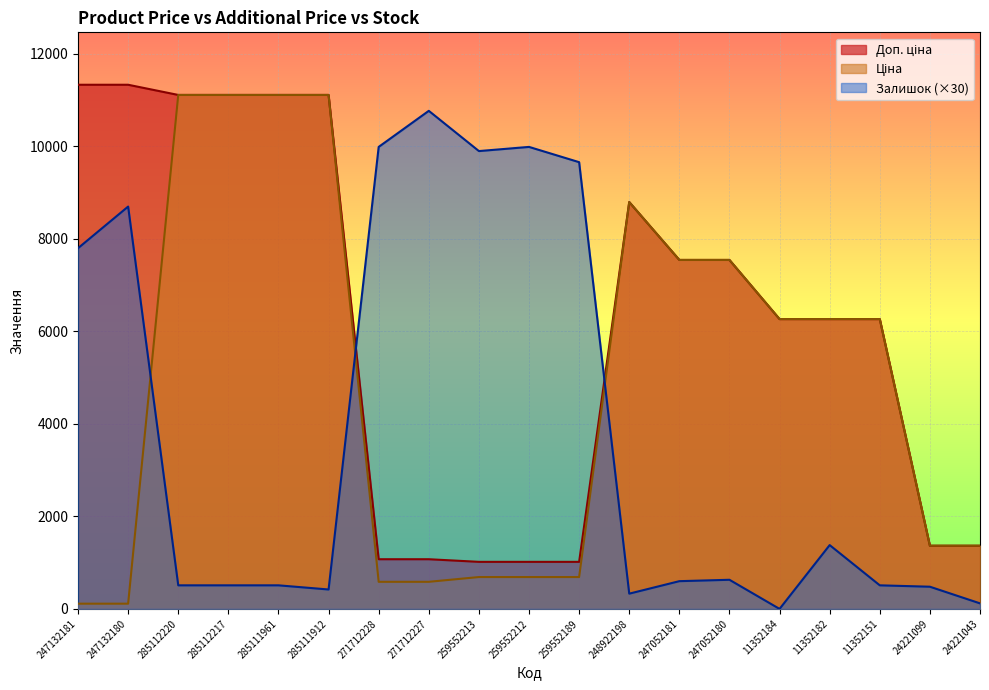

How many lines are shown in the chart?

3